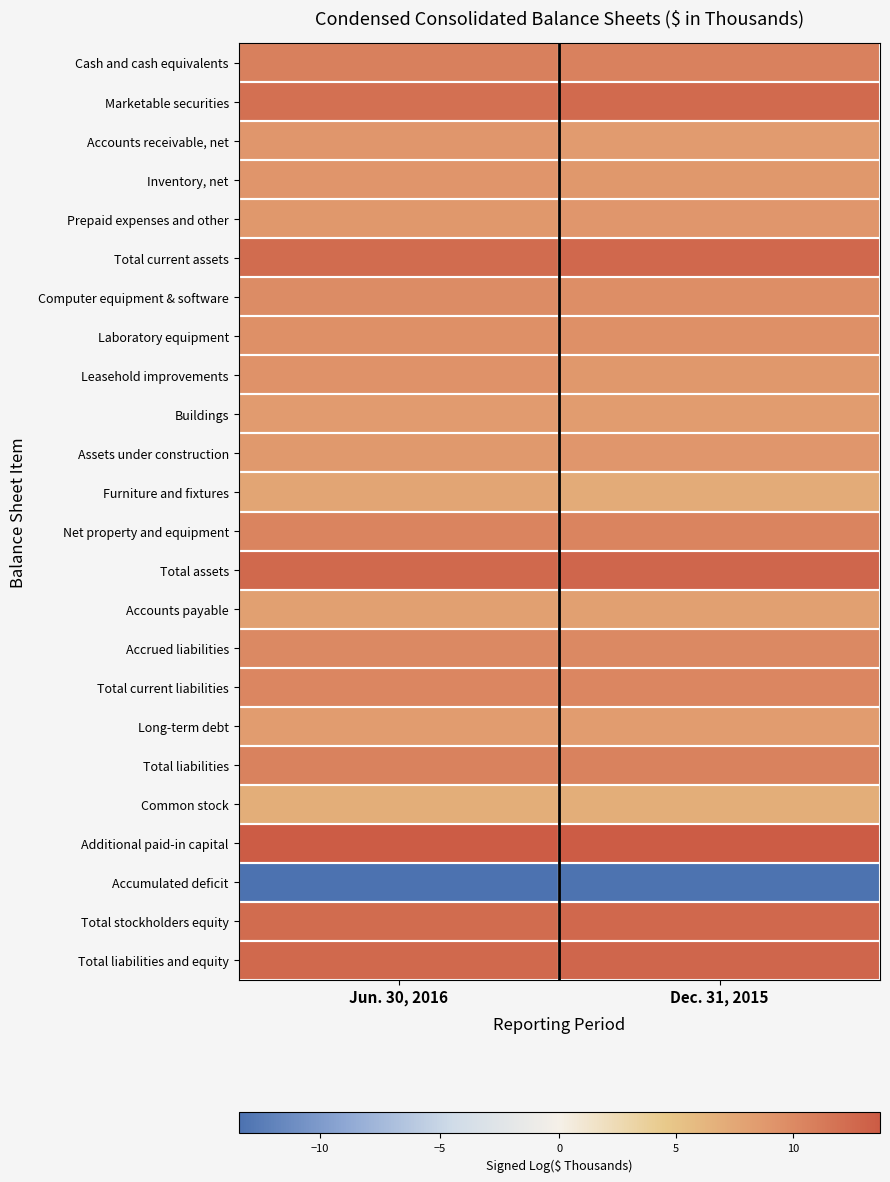

What is the difference between the highest and lowest values at Jun. 30, 2016?

27.1